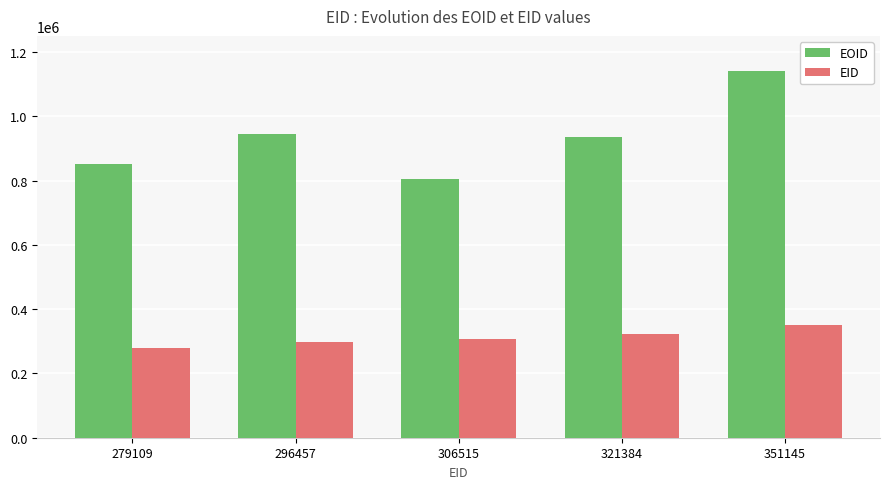

Reading right to left, transcribe all the data shown in this chart.

EOID: 351145=1141983	321384=936336	306515=805950	296457=944256	279109=852792
EID: 351145=351145	321384=321384	306515=306515	296457=296457	279109=279109